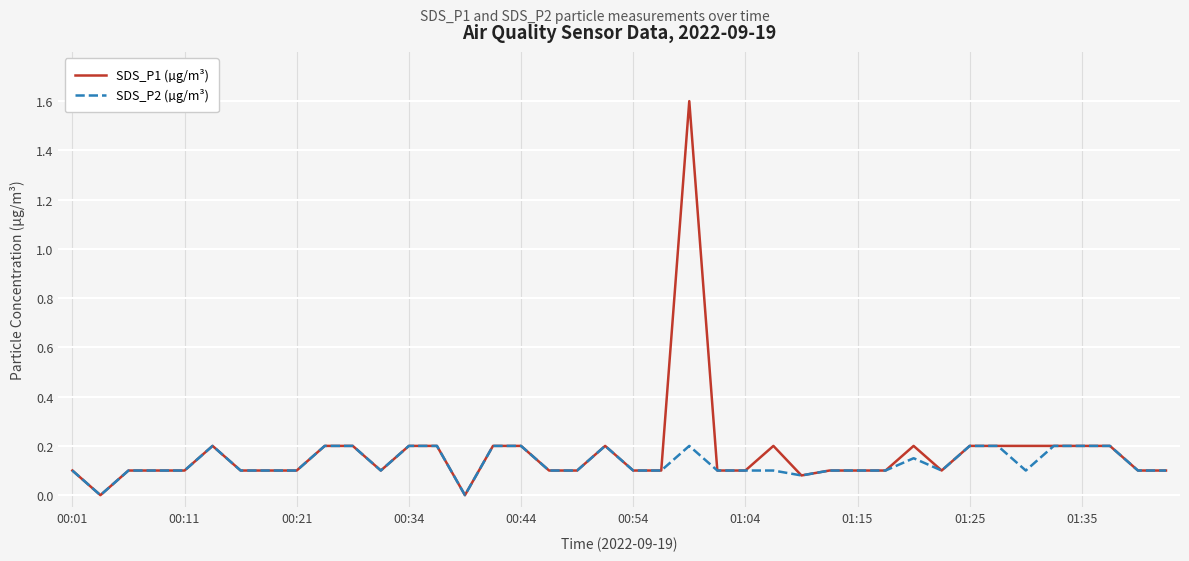

Which series has the largest range (max minus min)?

SDS_P1 (µg/m³)